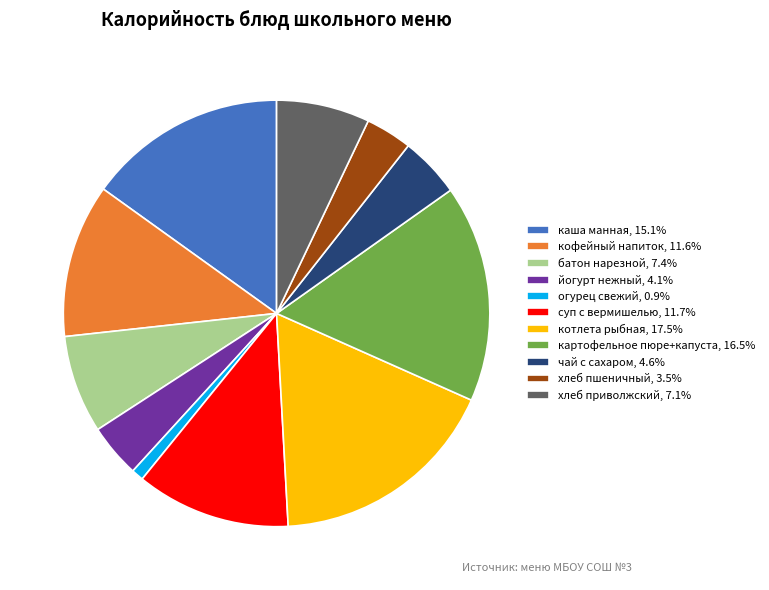

Is there any slice that represents more than half of the pie?

No